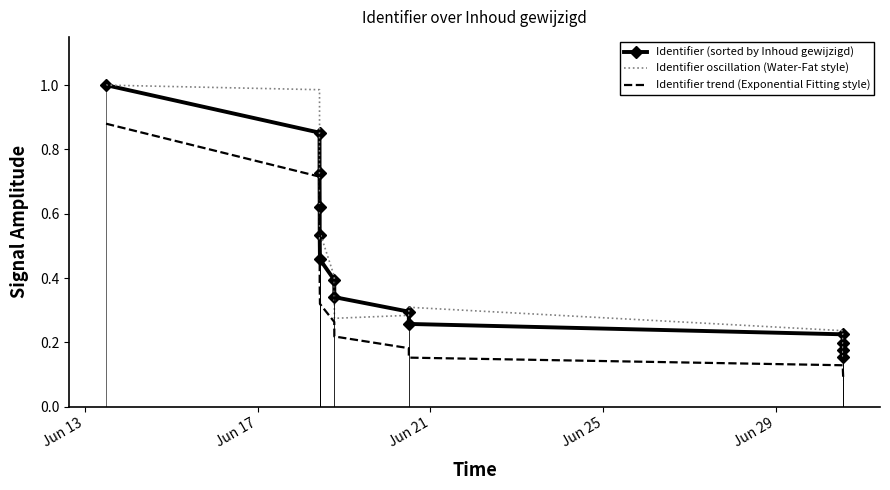

How many intersections are there between Identifier oscillation (Water-Fat style) and Identifier (sorted by Inhoud gewijzigd)?

6